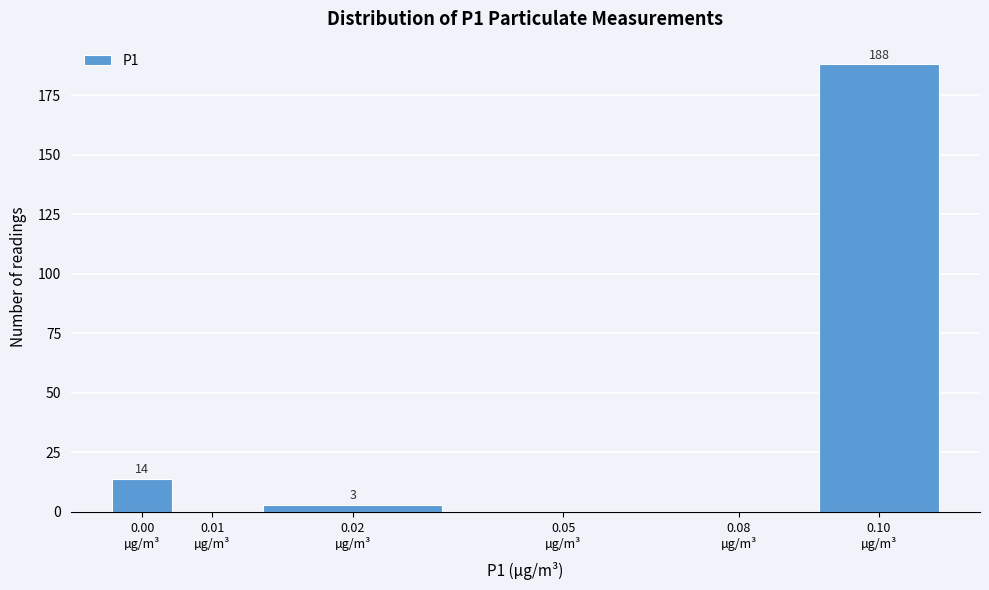

What is the sum of all values?

205